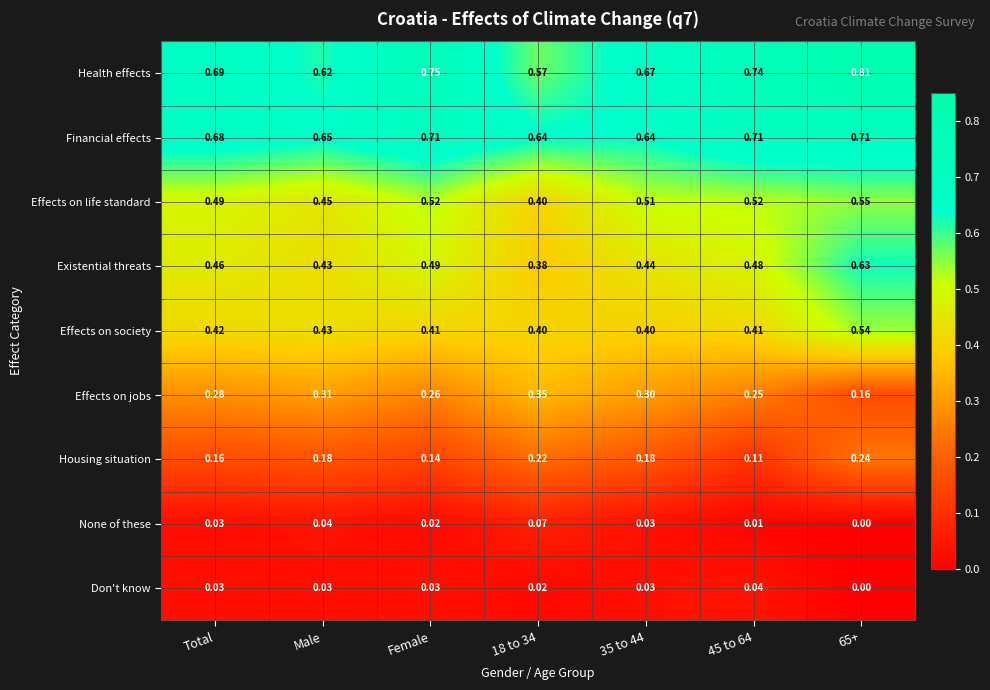

List the series in order of their peak value, lowest first.

Don't know, None of these, Housing situation, Effects on jobs, Effects on society, Effects on life standard, Existential threats, Financial effects, Health effects